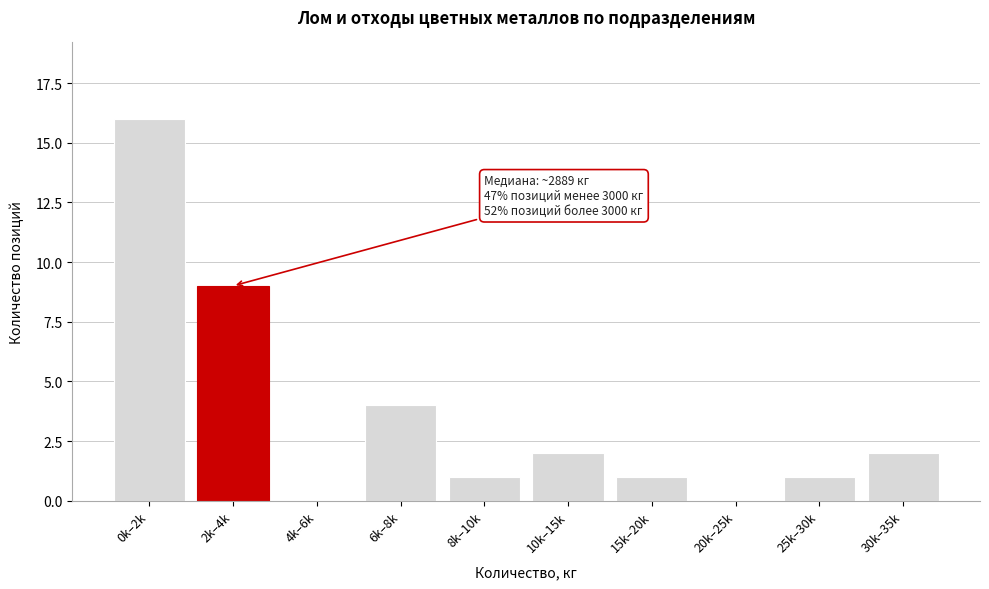

Reading right to left, extract all data points from this chart.

30k–35k=2	25k–30k=1	20k–25k=0	15k–20k=1	10k–15k=2	8k–10k=1	6k–8k=4	4k–6k=0	2k–4k=9	0k–2k=16